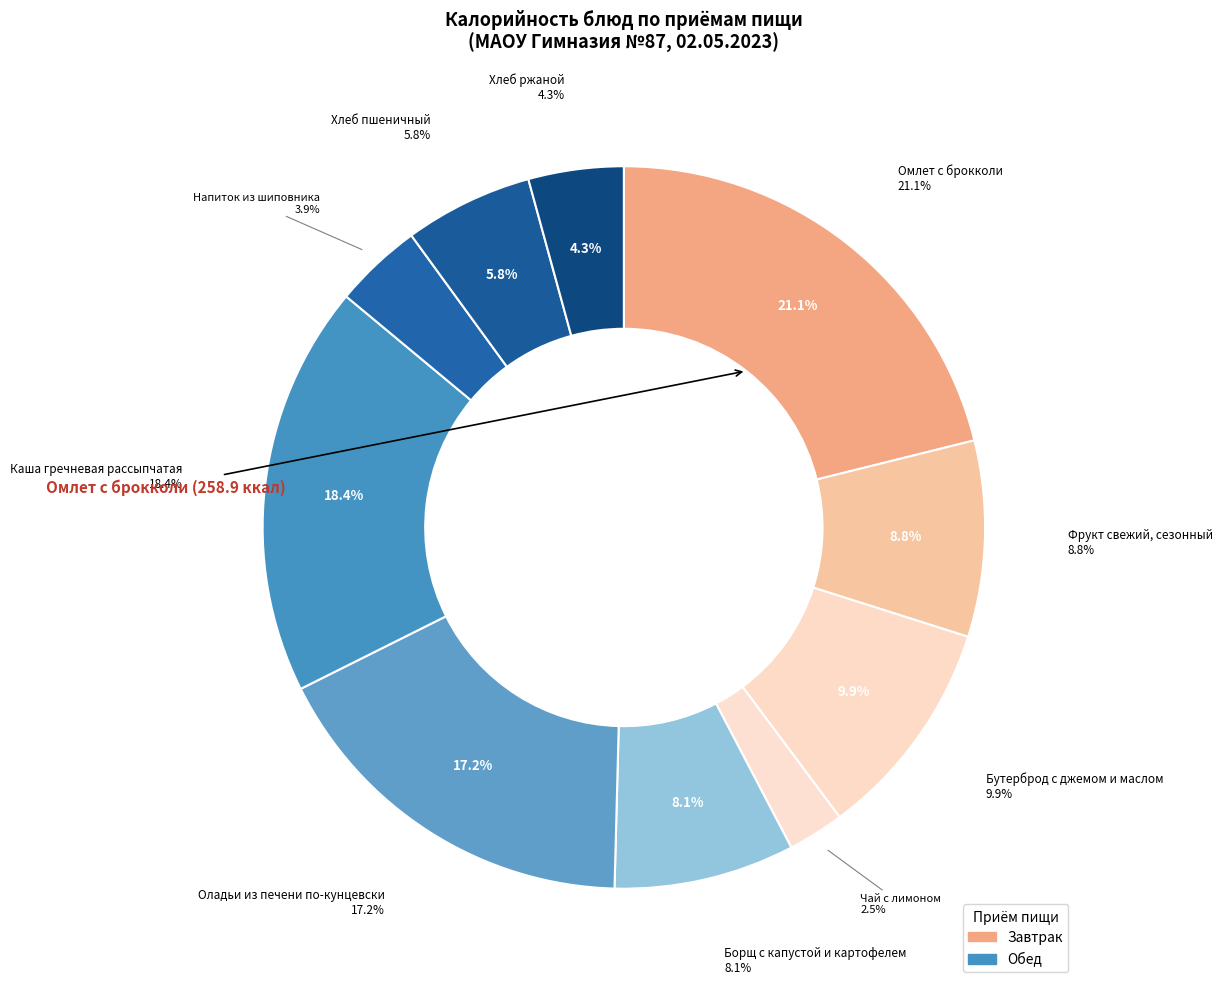

How much of the chart is everything except Напиток из шиповника?

96.1%